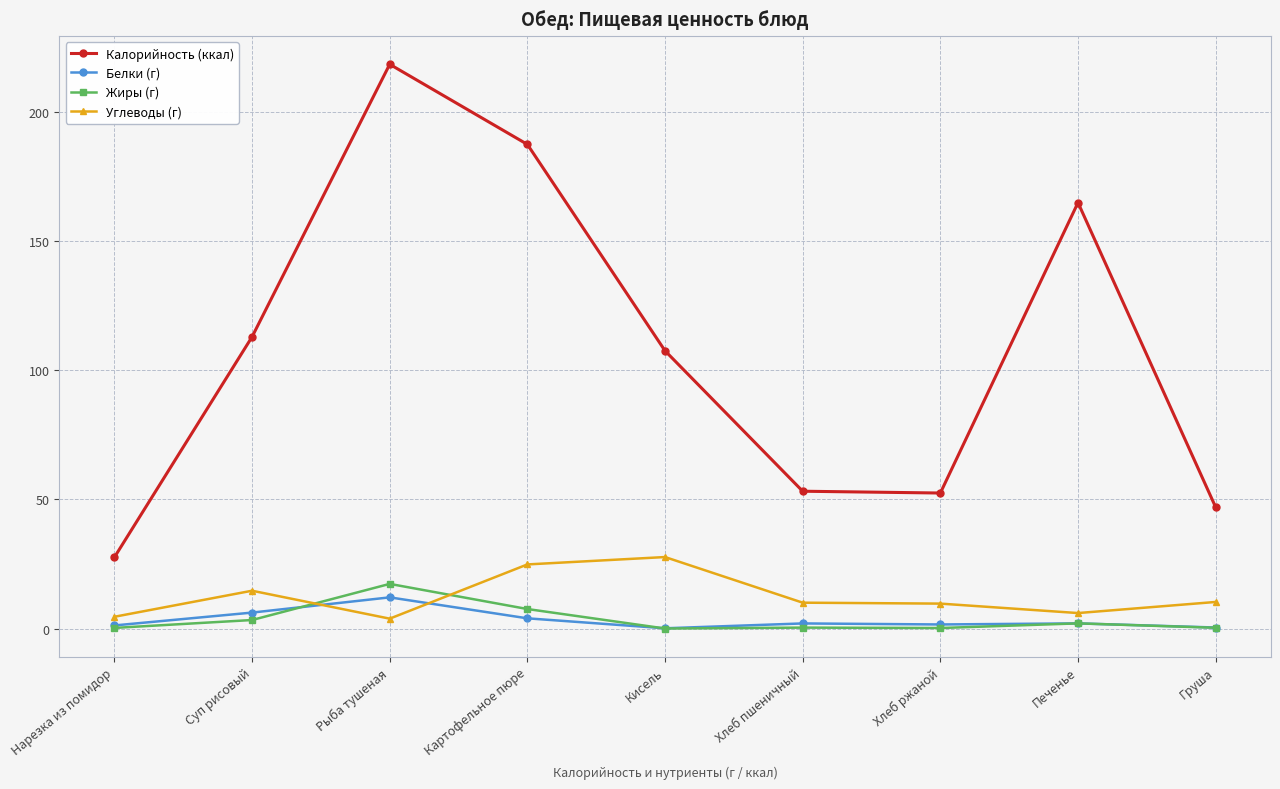

The value of Углеводы (г) at Суп рисовый is 14.7. True or false?

True